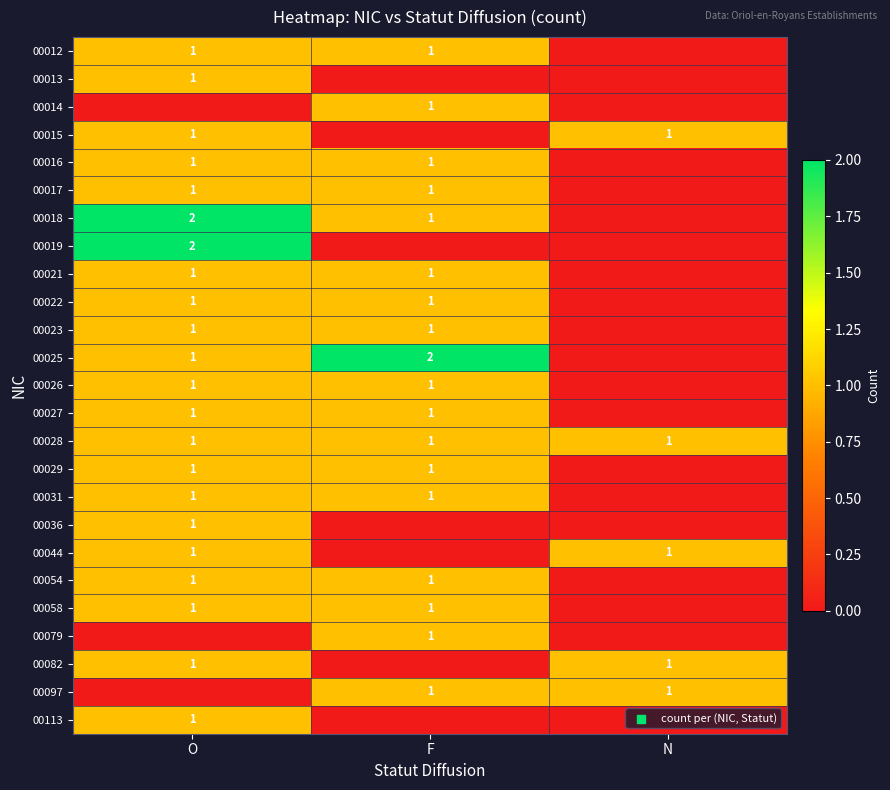

How many series are shown in this chart?

25